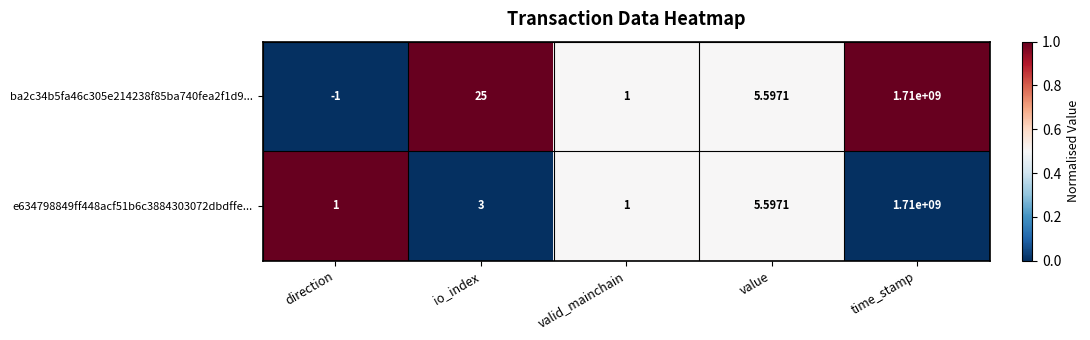

Count the number of data series in this chart.

2